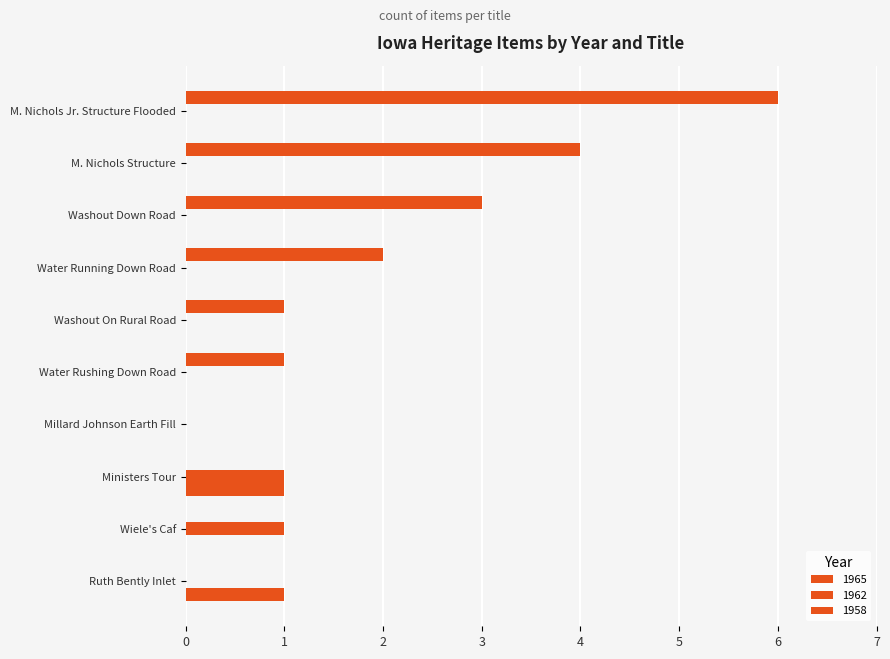

Reading right to left, what are all the values shown in this chart?

1965: 0	0	0	0	1	1	2	3	4	6
1962: 0	1	1	0	0	0	0	0	0	0
1958: 1	0	1	0	0	0	0	0	0	0